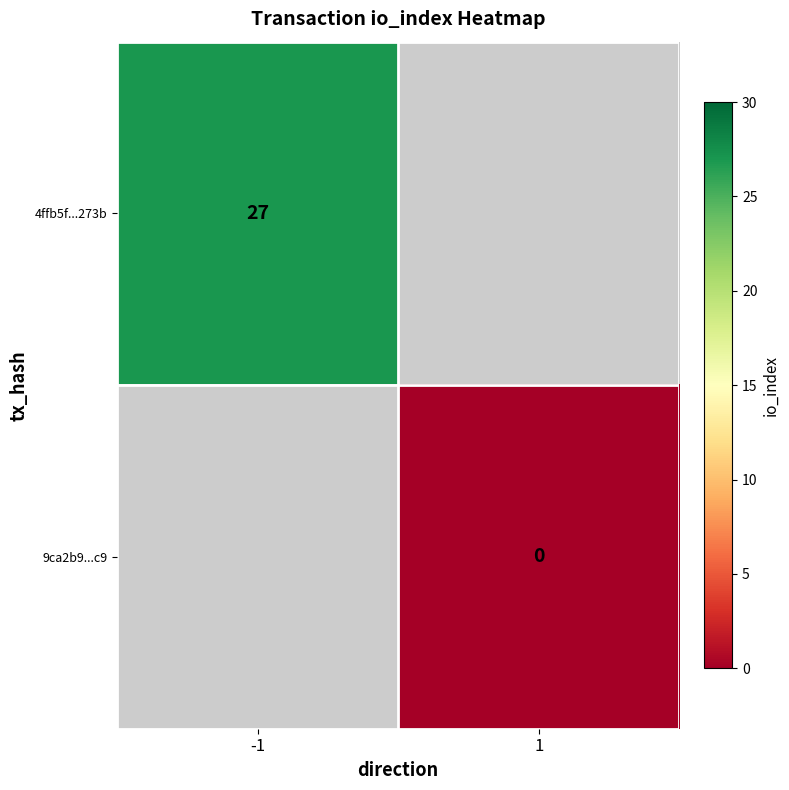

True or false: 4ffb5f...273b has a value of 13 at -1.

False